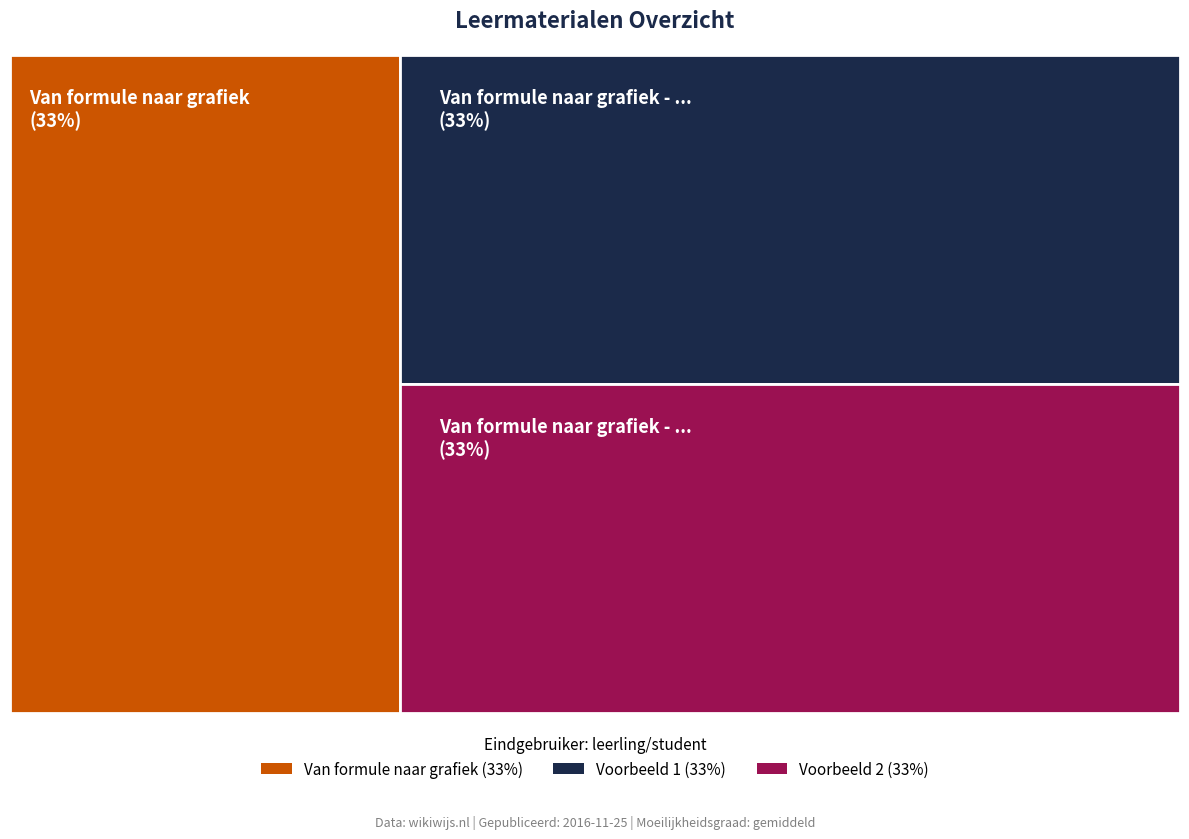

Reading left to right, extract all data points from this chart.

Van formule naar grafiek=2706213	Van formule naar grafiek - Voorbeeld 1=2706285	Van formule naar grafiek - Voorbeeld 2=2706290